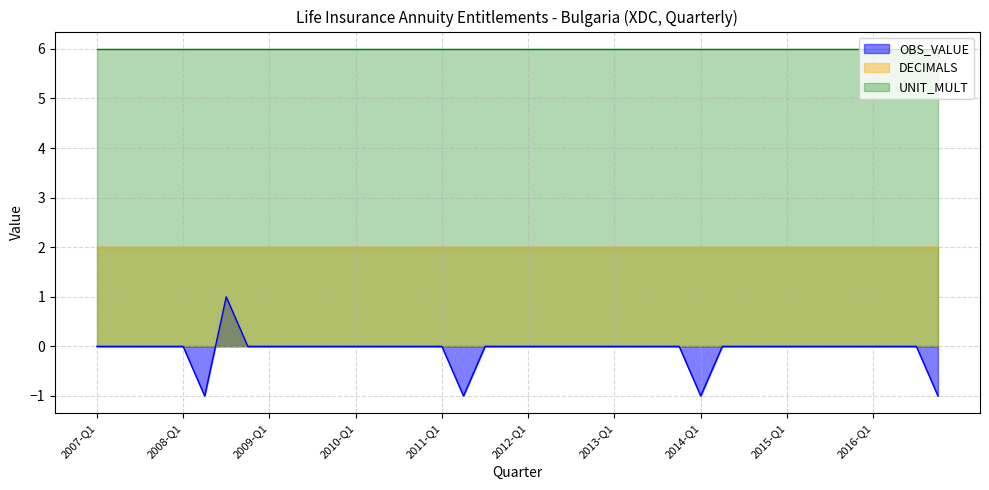

What is the maximum value for OBS_VALUE?

1